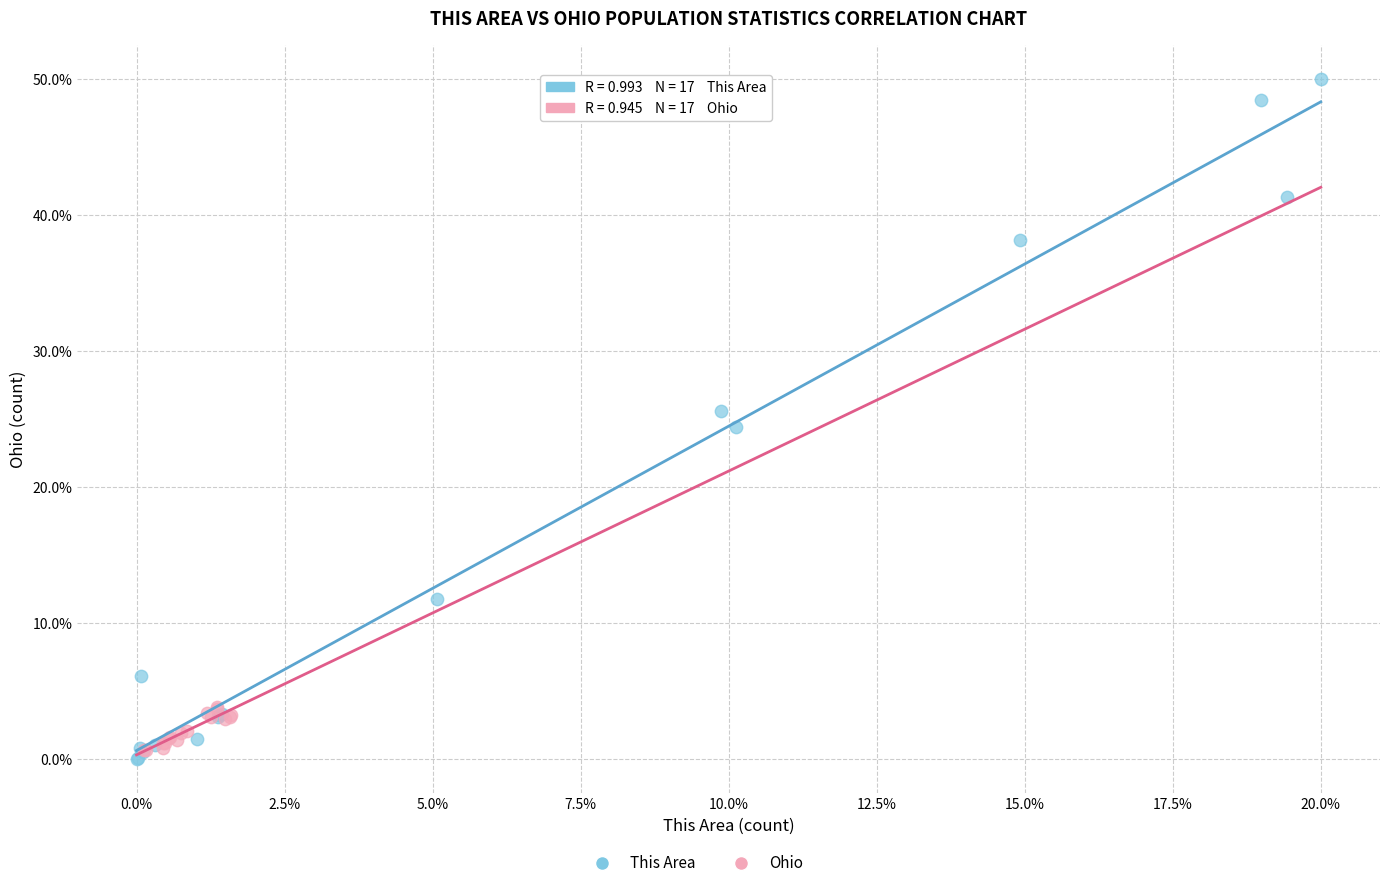

Which series contains the lowest Y value?

This Area